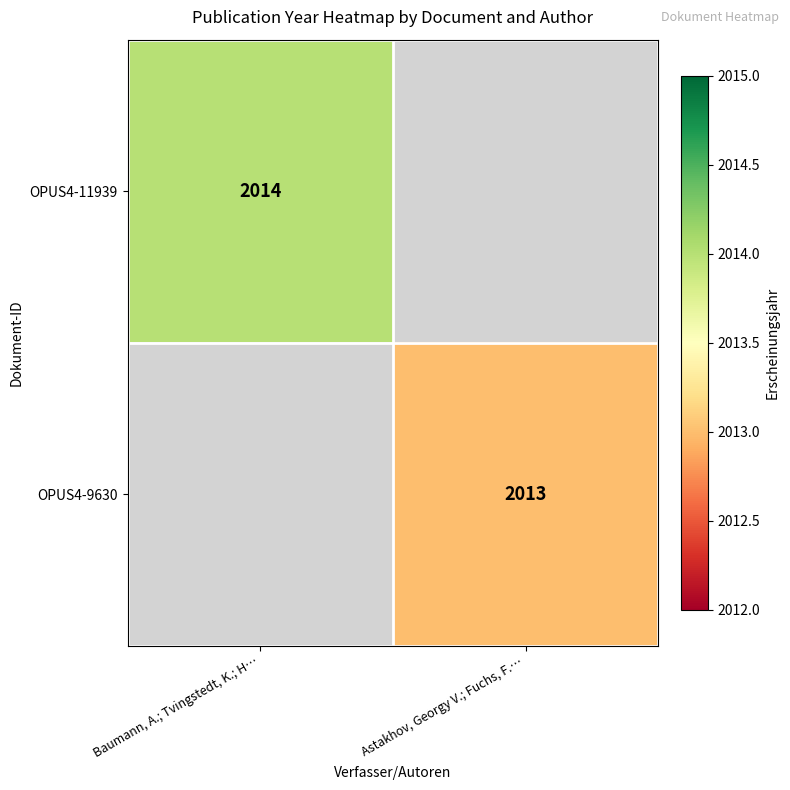

The value of OPUS4-9630 at Astakhov, Georgy V.; Fuchs, F.… is 1370. True or false?

False